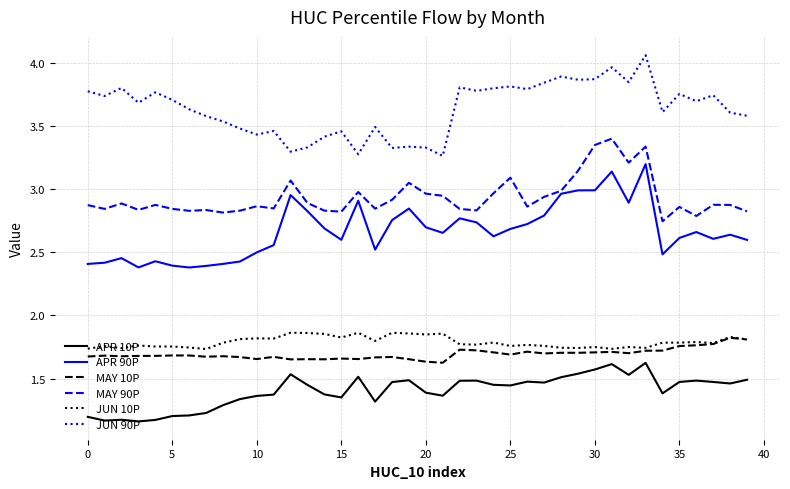

True or false: APR 90P and JUN 10P cross at least once.

False